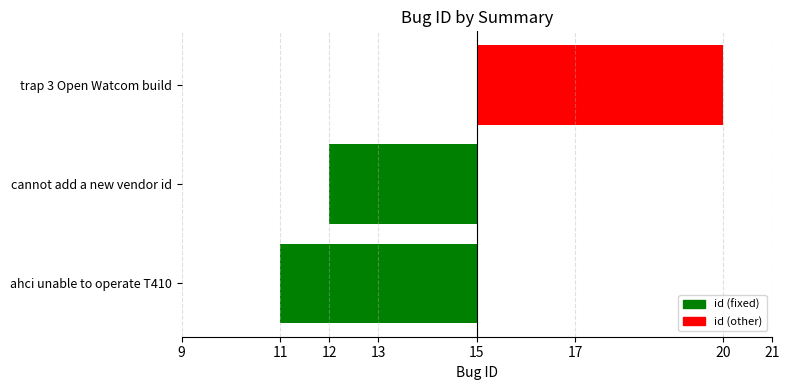

Count the values in the range -4 to 5.

3